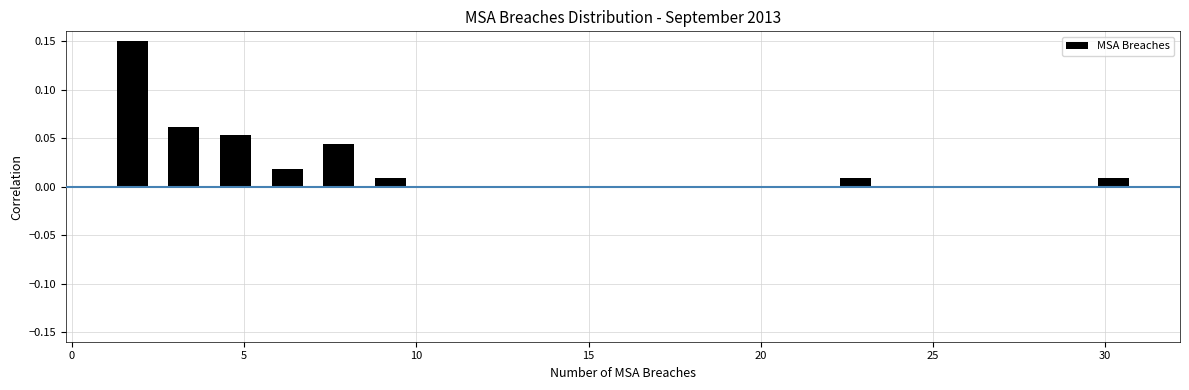

Read against the x-axis, roughly where is the centre of the tallest bar?

2.0